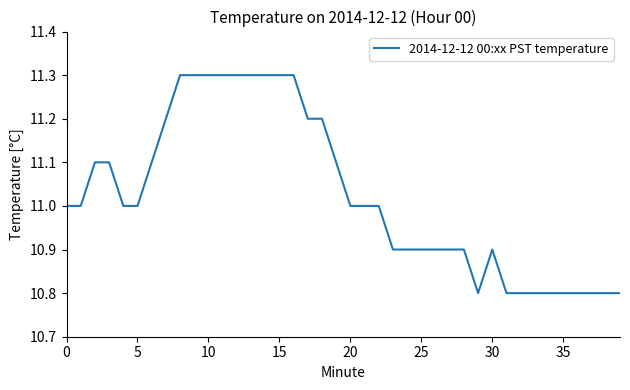

What is the smallest value displayed?

10.8